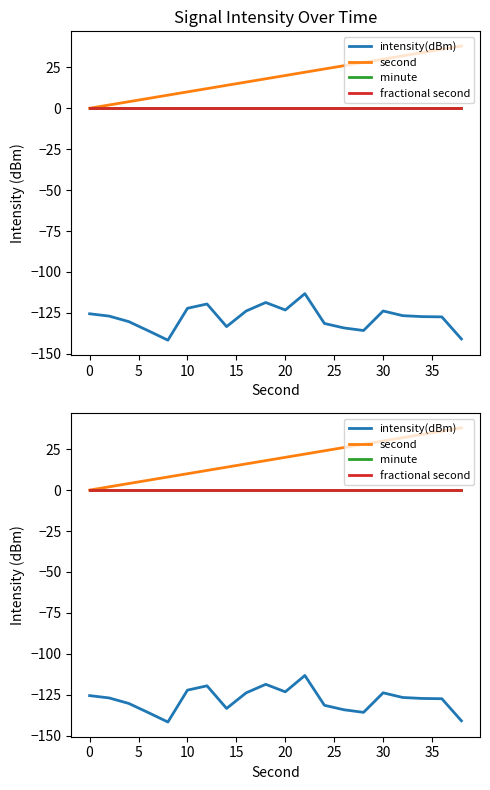

True or false: fractional second and second cross at least once.

False